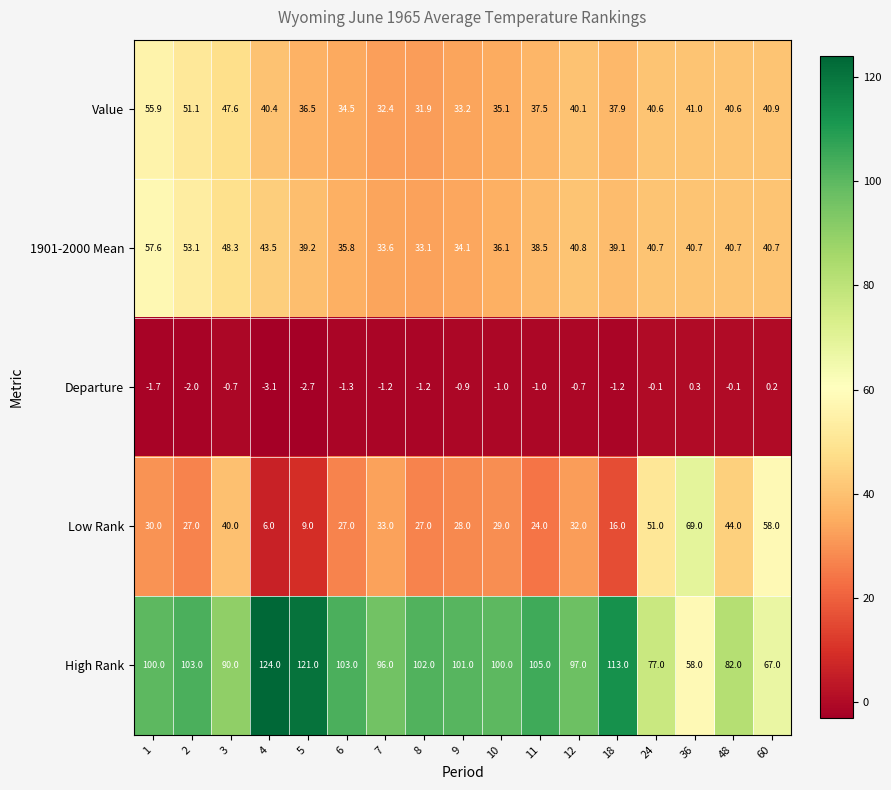

What is the spread (max minus min) of values at 1?

101.7